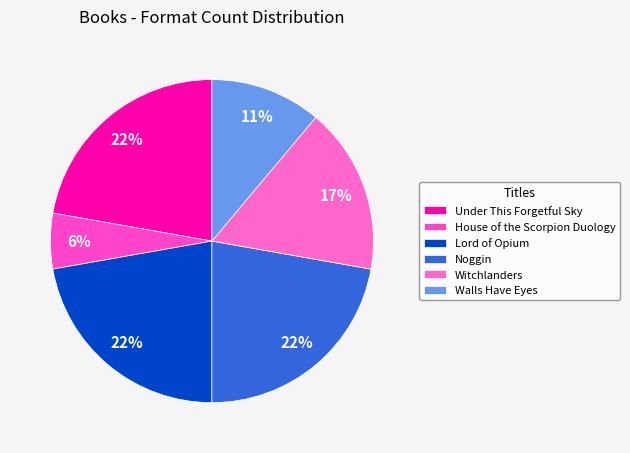

How many segments does this pie chart have?

6